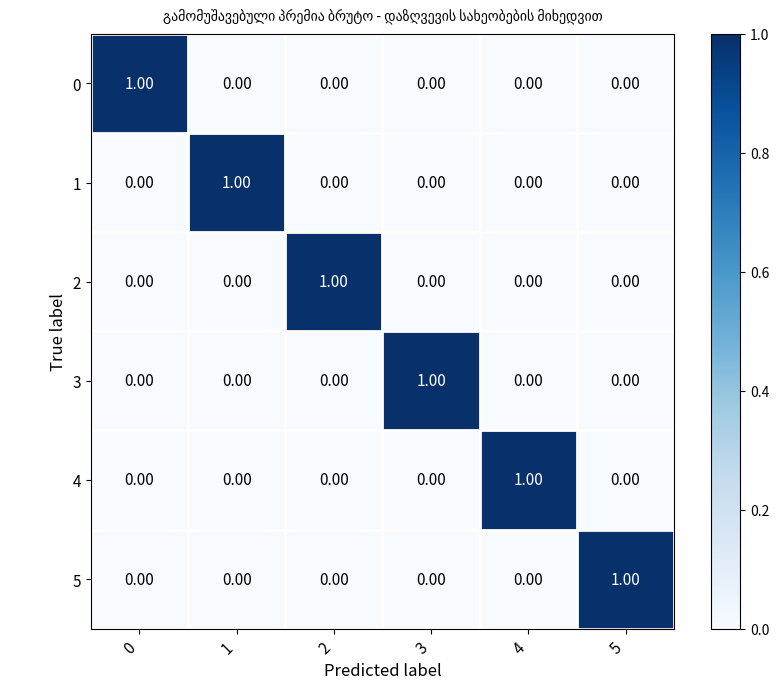

What is the greatest value displayed?

1